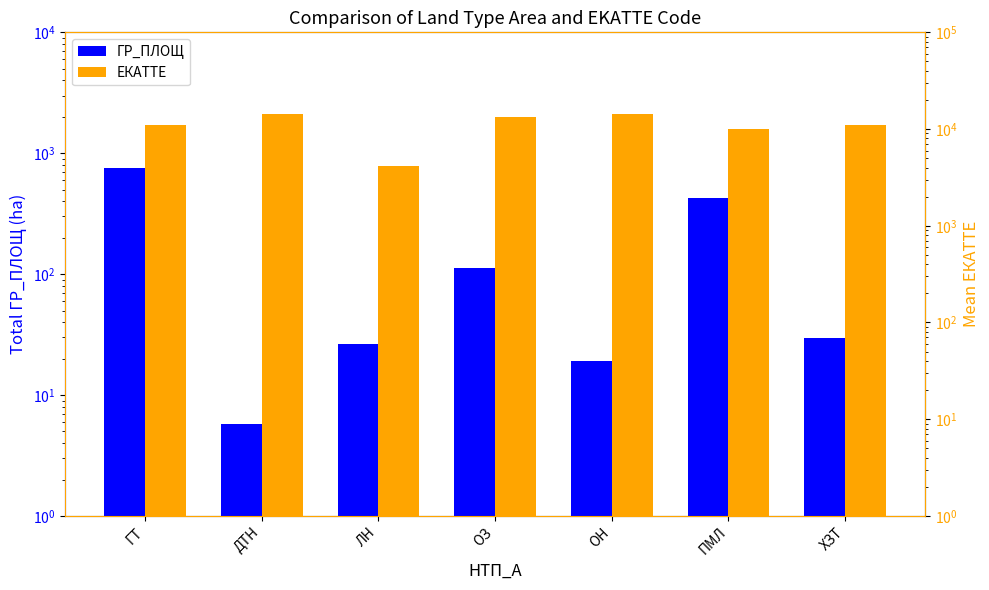

Rank the categories by ЕКАТТЕ value from highest to lowest.

ОН, ДТН, ОЗ, ГТ, ХЗТ, ПМЛ, ЛН